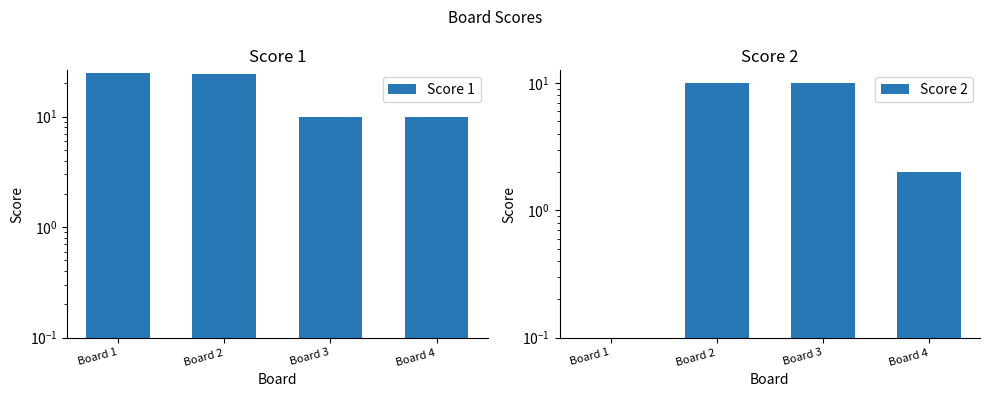

What is the total value across all series at Board 2?

34.0